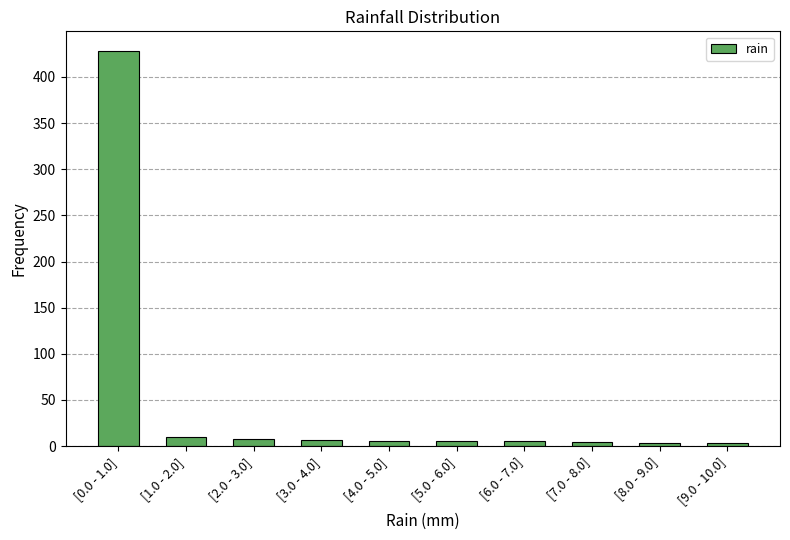

True or false: the data shows 3 at [9.0 - 10.0].

True